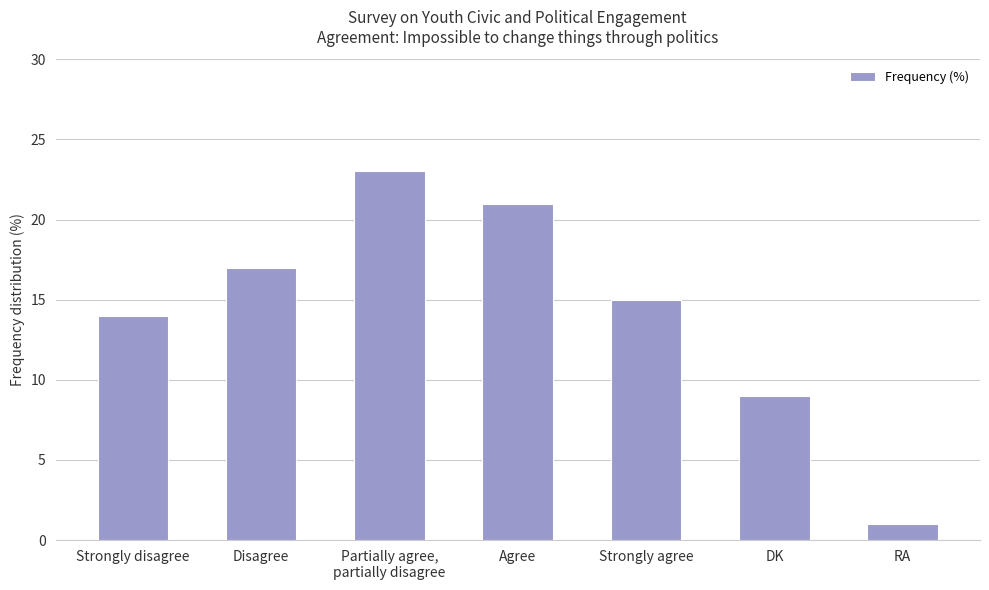

Where does the data first go above 15?

Disagree